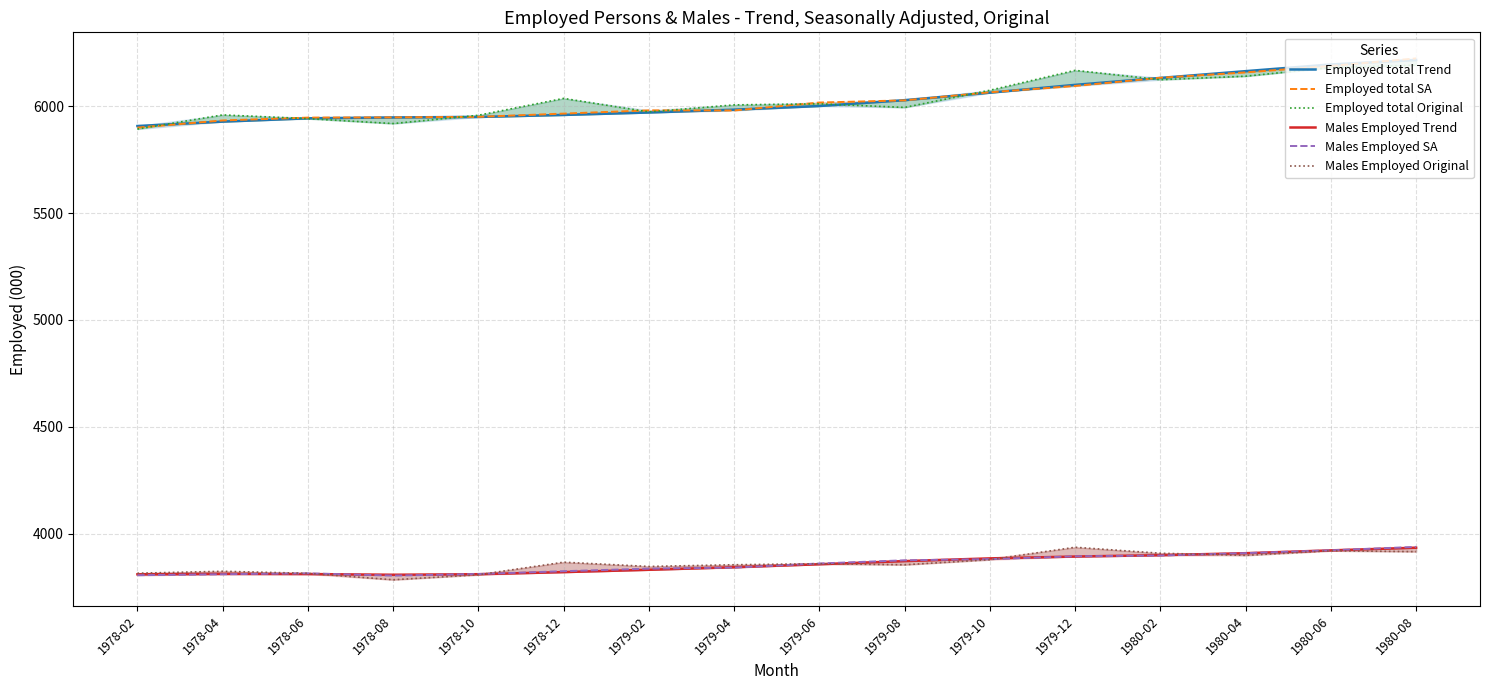

Reading left to right, what are all the values shown in this chart?

Employed total Trend: 1978-02=5906.8	1978-04=5927.4	1978-06=5942.9	1978-08=5947.1	1978-10=5949.2	1978-12=5958.7	1979-02=5970.1	1979-04=5983.3	1979-06=6000.4	1979-08=6027.7	1979-10=6062.8	1979-12=6099.3	1980-02=6131.8	1980-04=6163.3	1980-06=6194.7	1980-08=6215.3
Employed total SA: 1978-02=5899.5	1978-04=5932.9	1978-06=5946.1	1978-08=5947.3	1978-10=5949.8	1978-12=5964.9	1979-02=5980.2	1979-04=5979.6	1979-06=6016.6	1979-08=6026.8	1979-10=6064.5	1979-12=6094.3	1980-02=6132.5	1980-04=6157.5	1980-06=6187.8	1980-08=6223.0
Employed total Original: 1978-02=5892.7	1978-04=5958.8	1978-06=5941.3	1978-08=5918.4	1978-10=5957.1	1978-12=6036.0	1979-02=5972.8	1979-04=6005.6	1979-06=6010.6	1979-08=5993.9	1979-10=6074.0	1979-12=6167.0	1980-02=6123.4	1980-04=6139.8	1980-06=6180.3	1980-08=6191.5
Males Employed Trend: 1978-02=3811.0	1978-04=3813.0	1978-06=3812.2	1978-08=3808.9	1978-10=3811.5	1978-12=3821.3	1979-02=3832.2	1979-04=3844.2	1979-06=3858.1	1979-08=3872.7	1979-10=3885.5	1979-12=3894.1	1980-02=3900.5	1980-04=3909.7	1980-06=3922.9	1980-08=3935.4
Males Employed SA: 1978-02=3806.8	1978-04=3811.4	1978-06=3815.5	1978-08=3805.1	1978-10=3812.4	1978-12=3825.5	1979-02=3837.5	1979-04=3842.5	1979-06=3861.6	1979-08=3876.5	1979-10=3882.1	1979-12=3895.1	1980-02=3899.1	1980-04=3910.0	1980-06=3923.3	1980-08=3939.2
Males Employed Original: 1978-02=3816.1	1978-04=3825.1	1978-06=3815.7	1978-08=3785.5	1978-10=3808.9	1978-12=3867.7	1979-02=3847.7	1979-04=3855.7	1979-06=3860.5	1979-08=3855.6	1979-10=3879.4	1979-12=3937.5	1980-02=3909.4	1980-04=3899.7	1980-06=3921.1	1980-08=3917.0